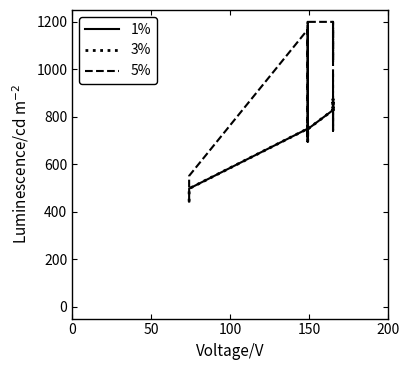

How many values in the 5% series exceed 926?

11